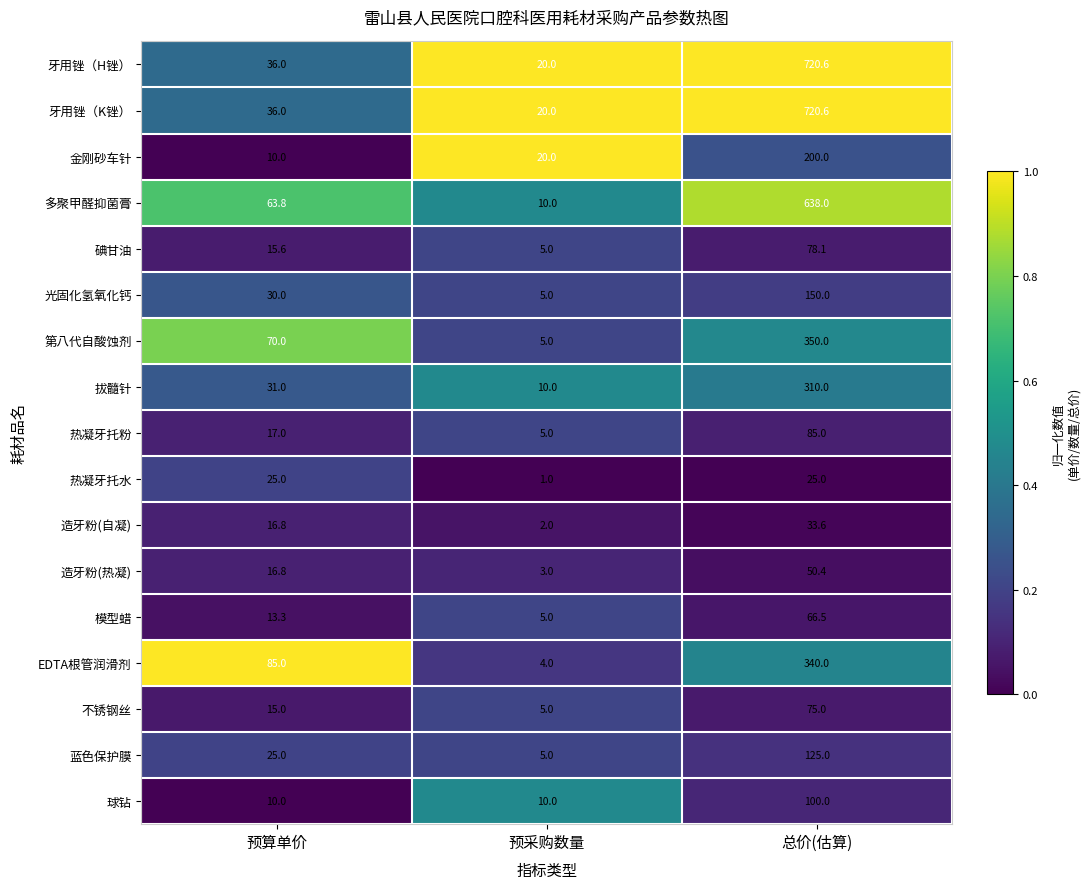

What is the smallest value displayed?

1.0